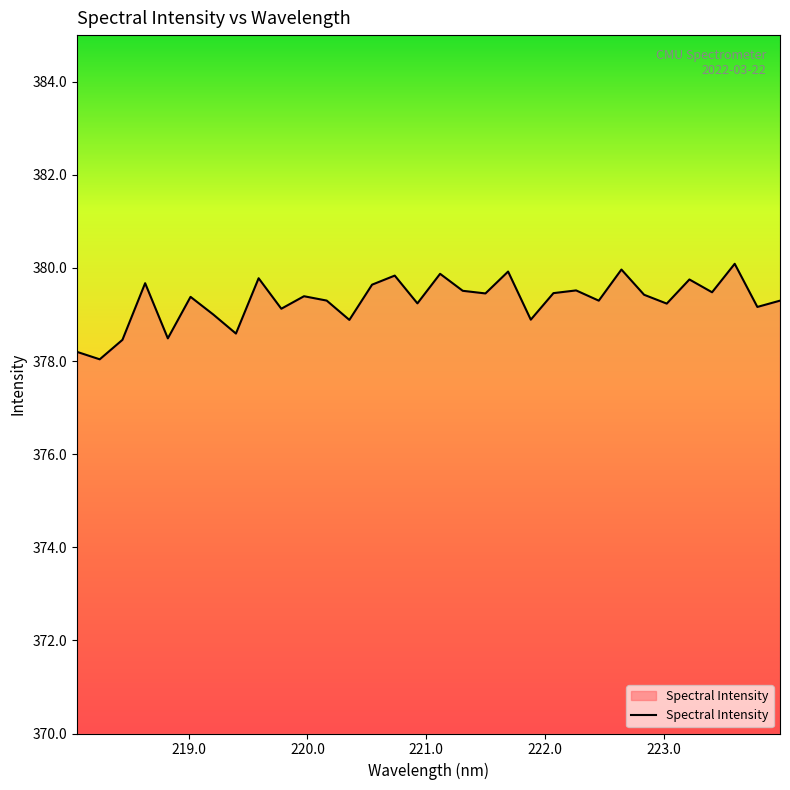

What is the maximum value shown in the chart?

380.1